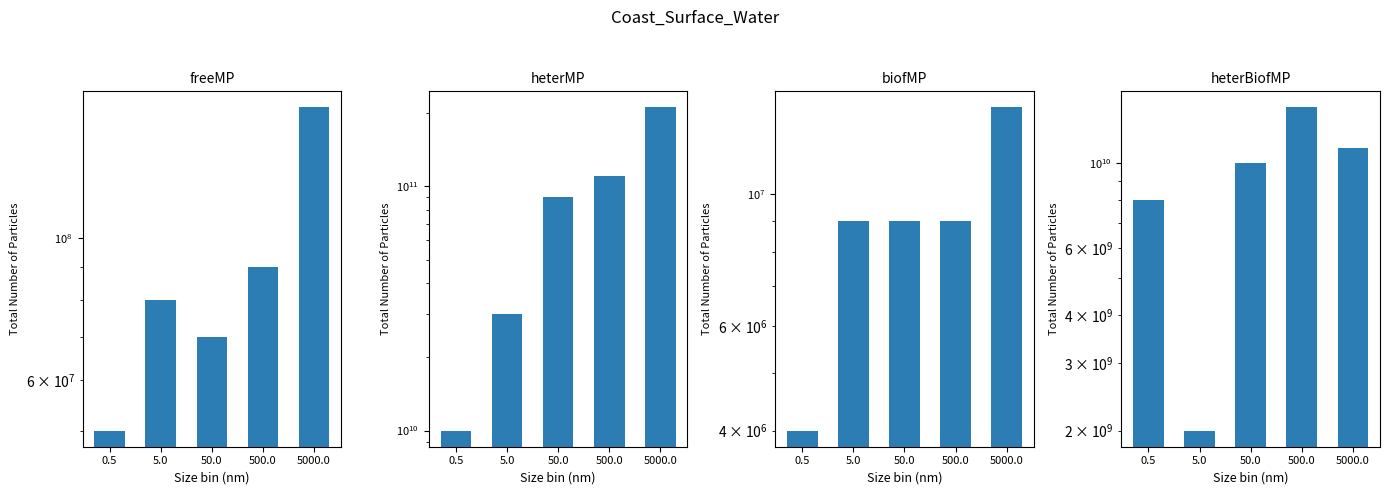

Which series has the largest range (max minus min)?

heterMP